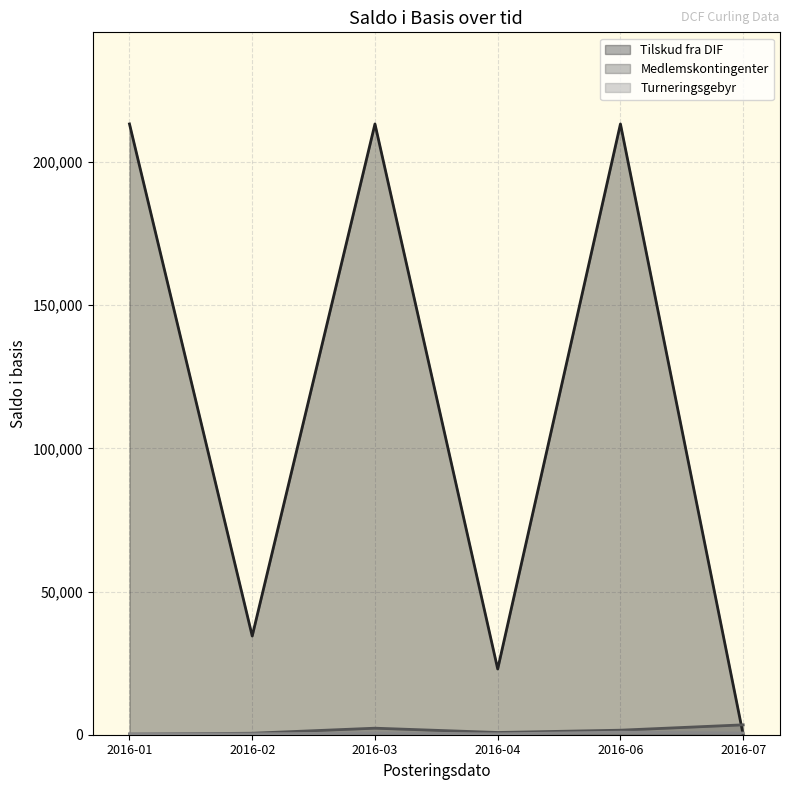

How many lines are shown in the chart?

3